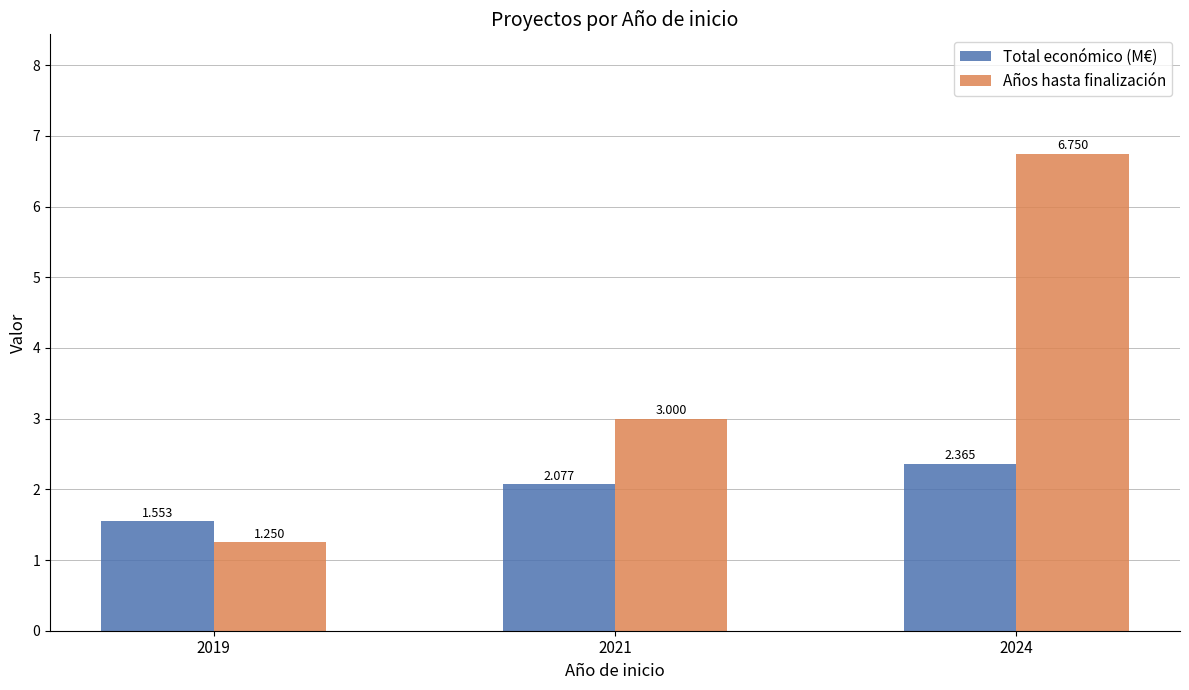

Does the chart contain stacked bars?

No